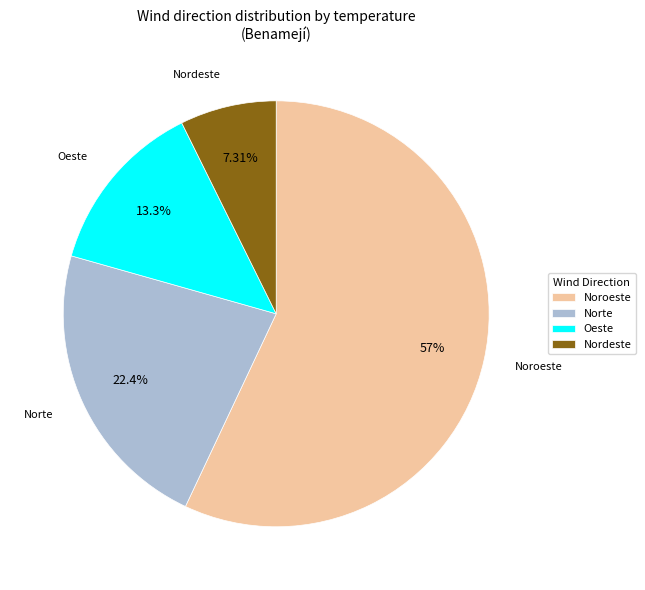

What is the smallest slice in the pie chart?

Nordeste